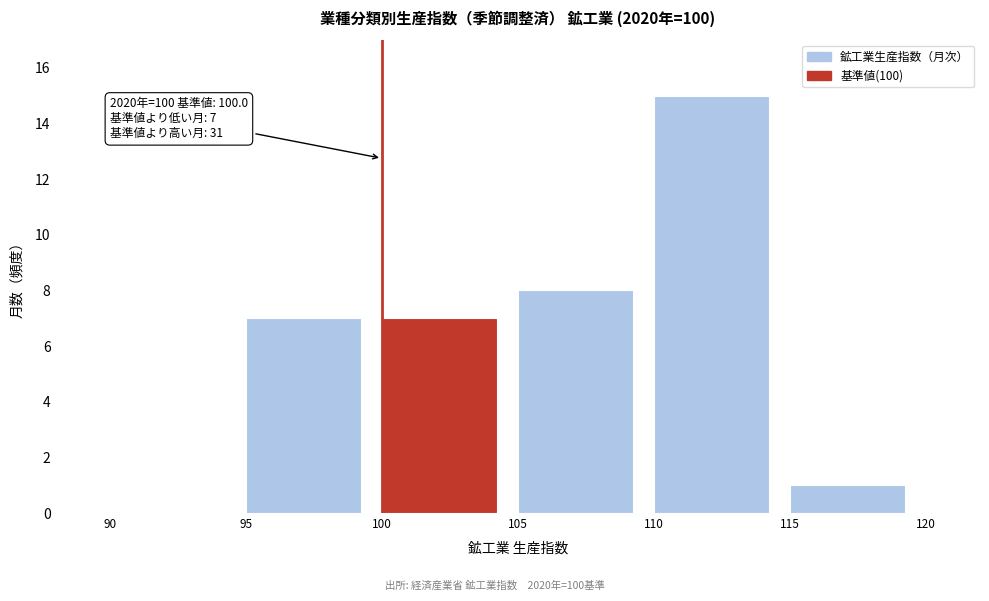

Which range on the x-axis has the tallest bar?

110 to 115